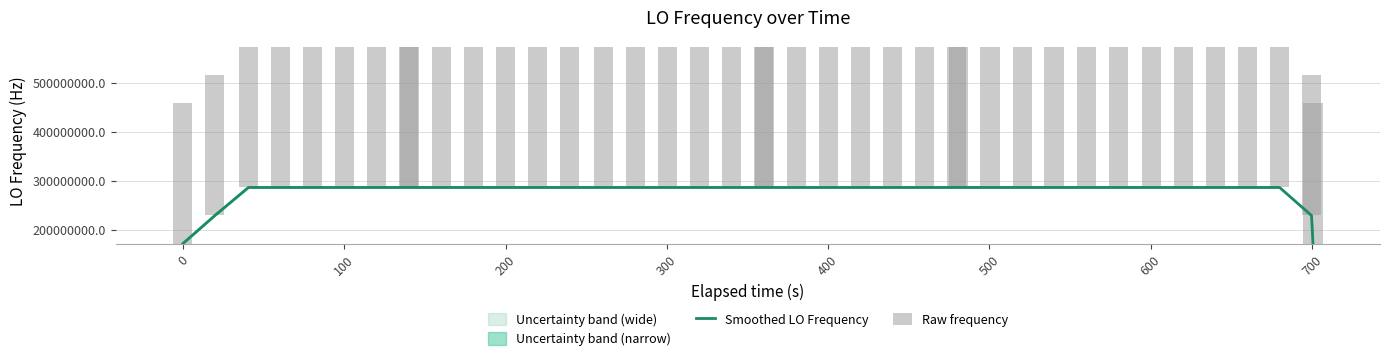

What is the average value of the Smoothed LO Frequency series?

277465482.9